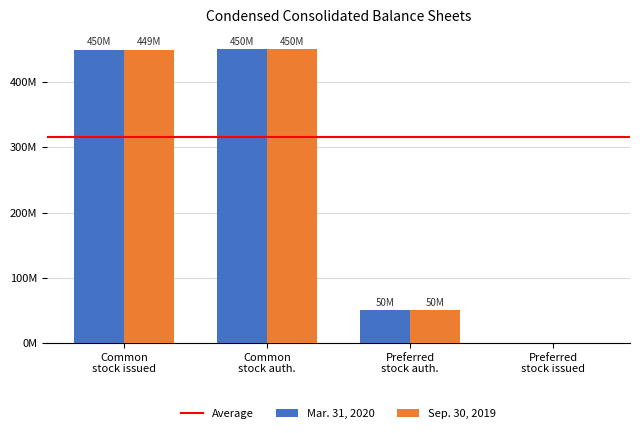

Reading right to left, transcribe all the data shown in this chart.

Mar. 31, 2020: 0	50000000	450000000	449505500
Sep. 30, 2019: 0	50000000	450000000	448977607